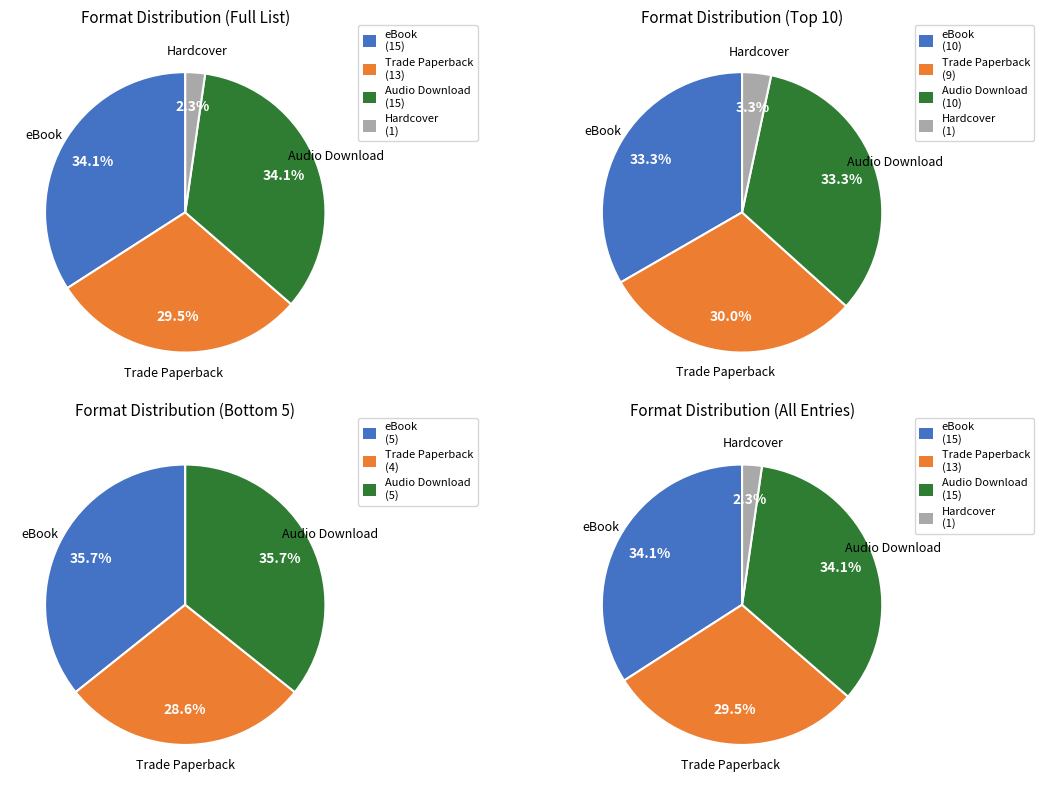

To the nearest percent, what is the combined percentage of eBook and Trade Paperback?

64%